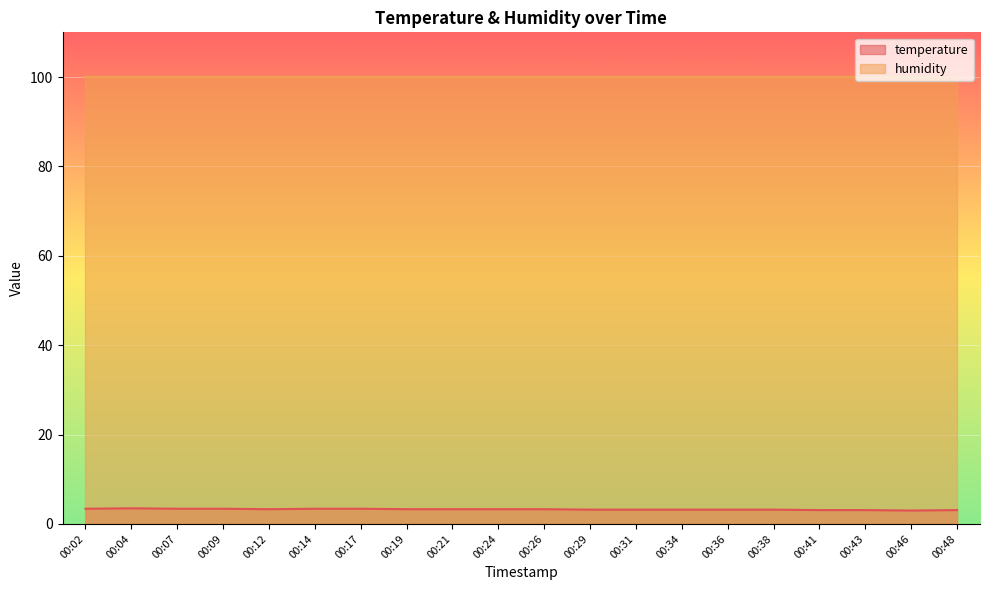

List the labels in order of value, smallest first.

00:46, 00:41, 00:43, 00:48, 00:29, 00:31, 00:34, 00:36, 00:38, 00:12, 00:19, 00:21, 00:24, 00:26, 00:02, 00:07, 00:09, 00:14, 00:17, 00:04